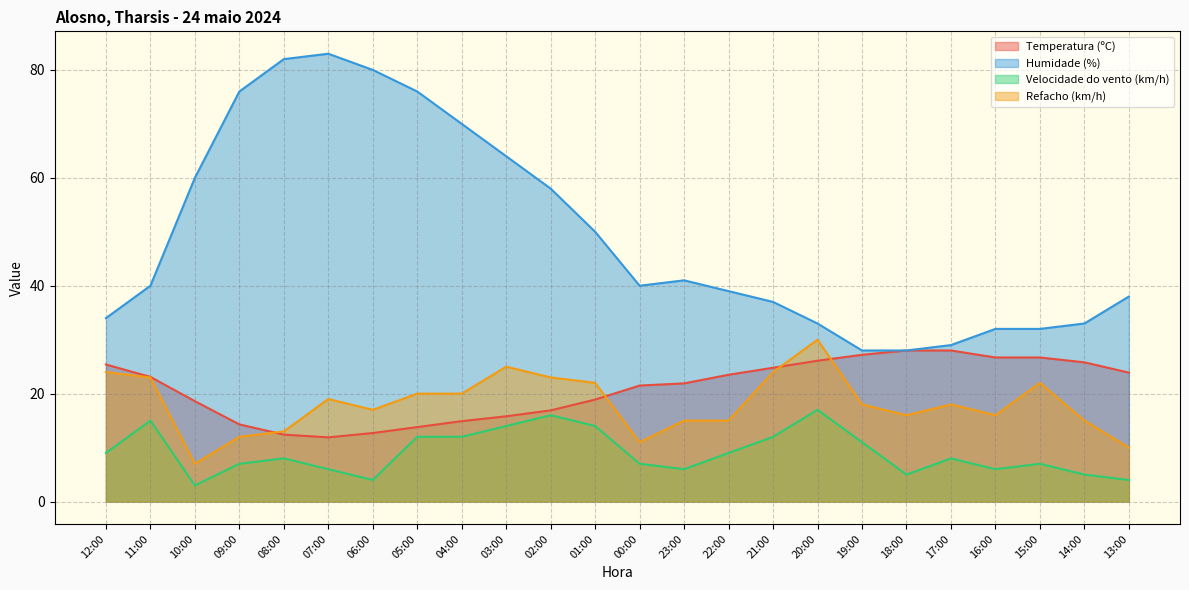

What is the difference between the maximum and minimum values in the Humidade (%) series?

55.0